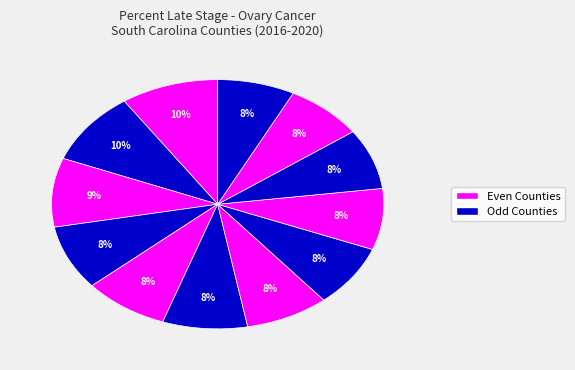

How many slices are in this pie chart?

12